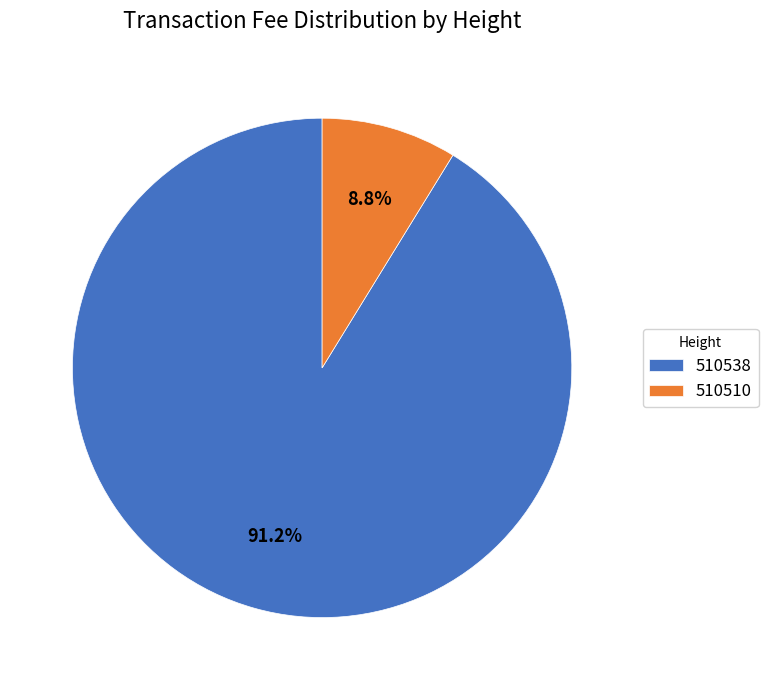

To the nearest percent, what percentage of the pie is 510510?

9%